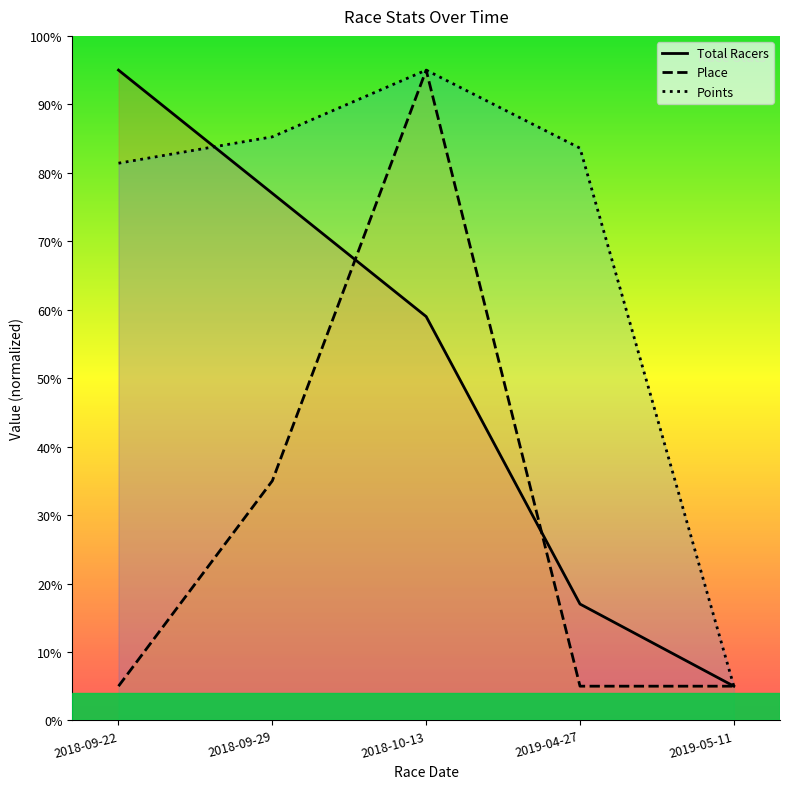

What is the average value of the Points series?

70.0